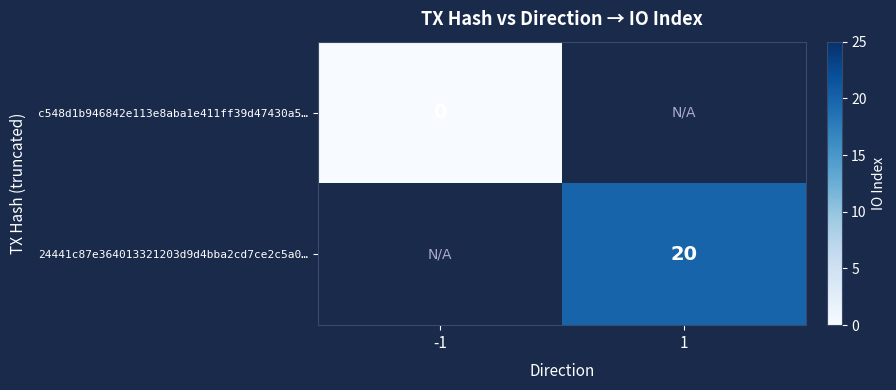

Is the value of c548d1b946842e113e8aba1e411ff39d47430a5… at -1 greater than the value of 24441c87e364013321203d9d4bba2cd7ce2c5a0… at 1?

No